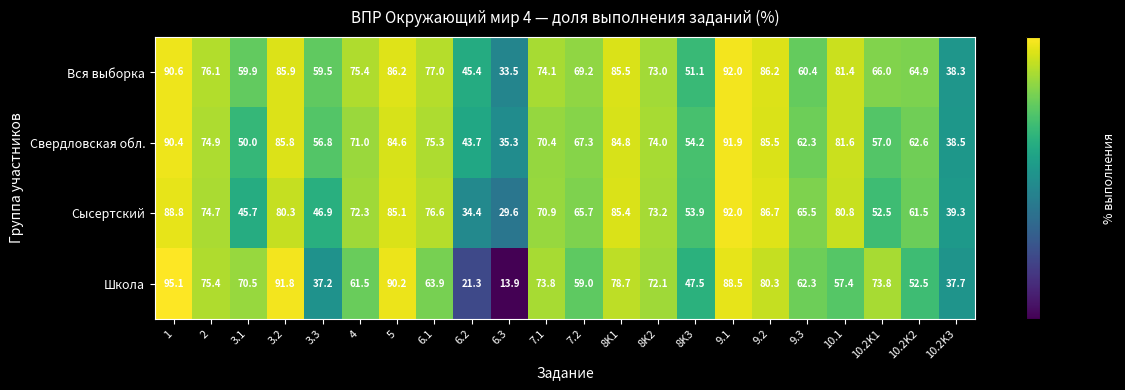

Which series has the widest spread of values?

Школа